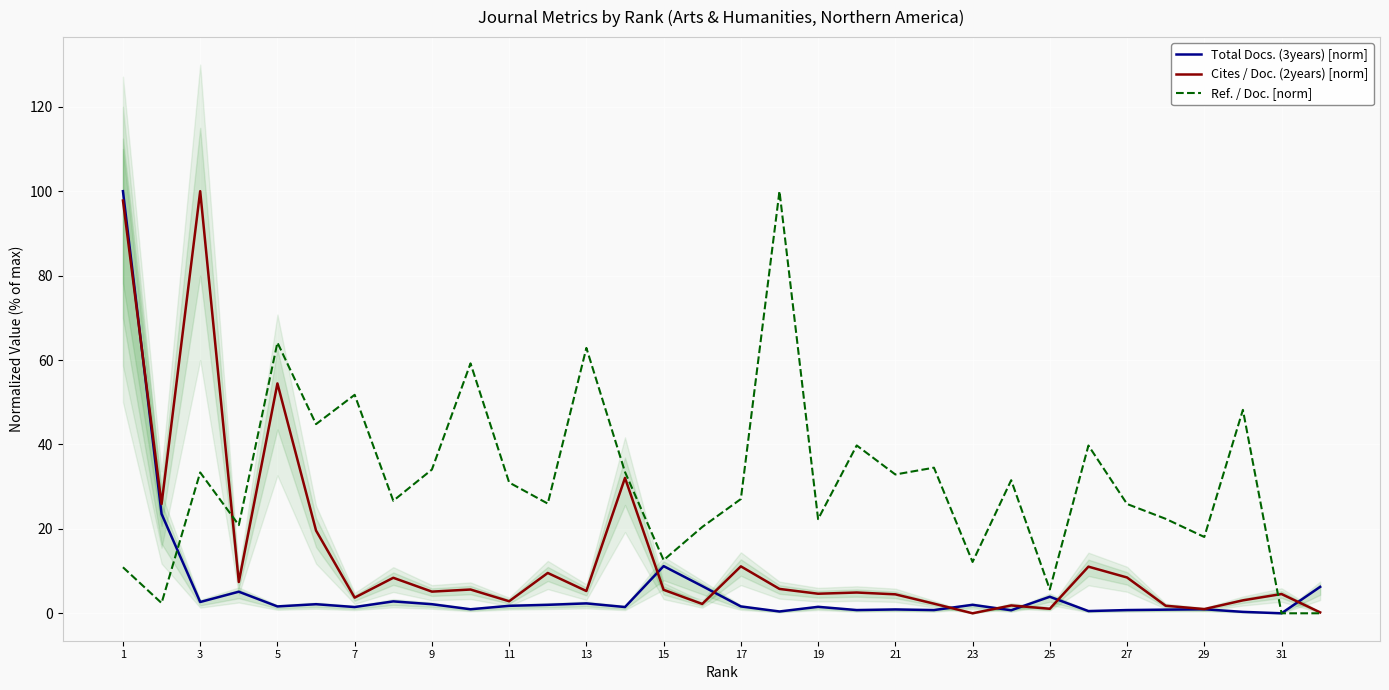

What is the average value of the Total Docs. (3years) [norm] series?

5.9